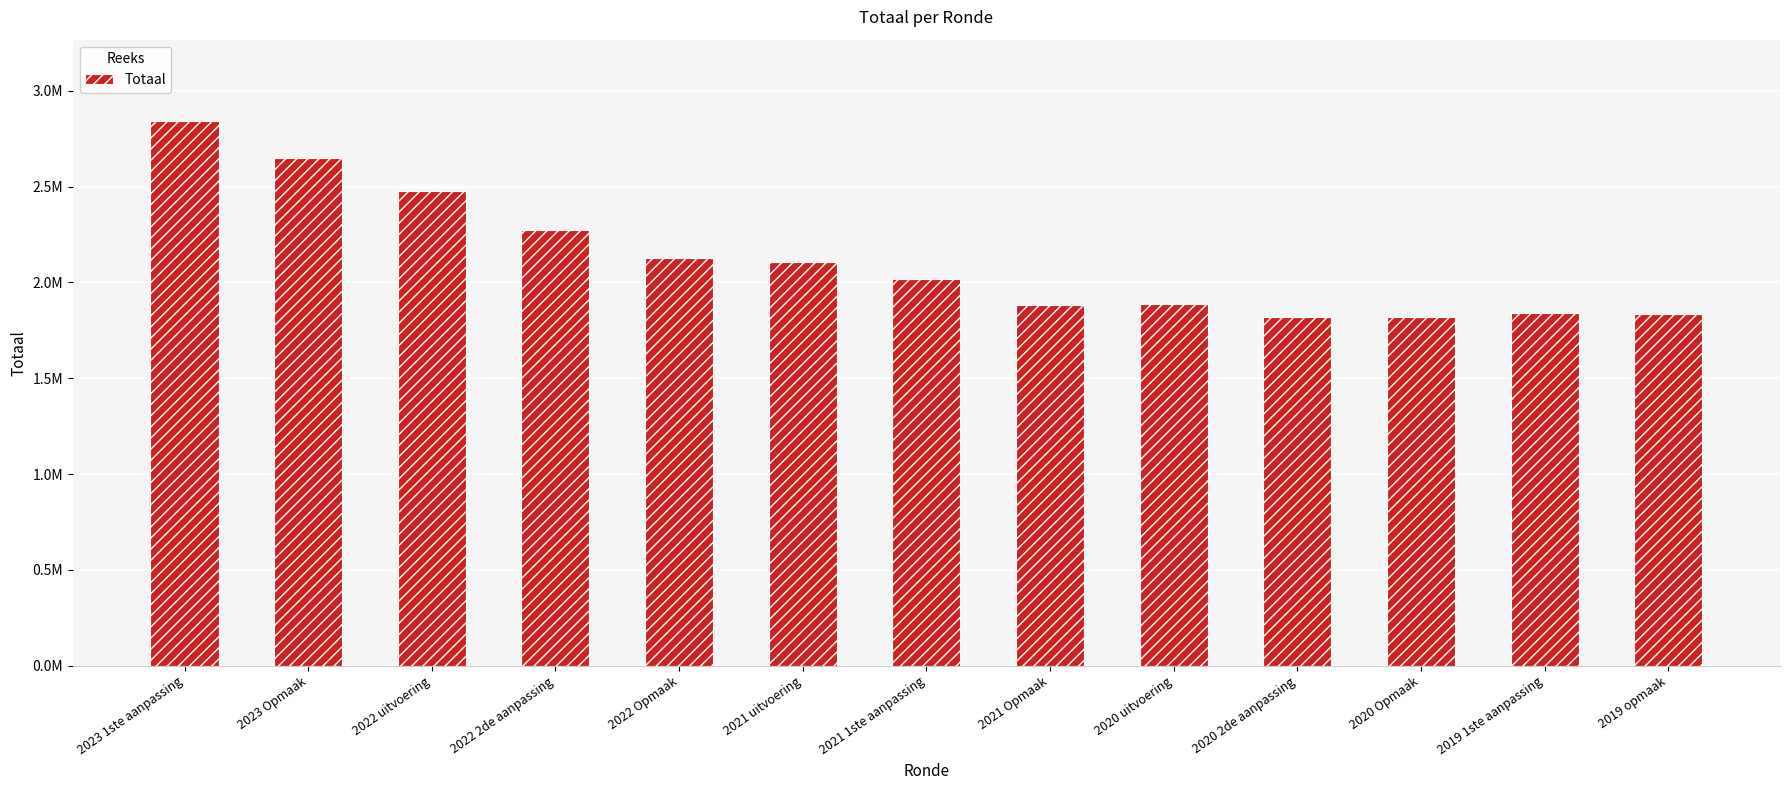

Where does the data first go above 2016024?

2023 1ste aanpassing